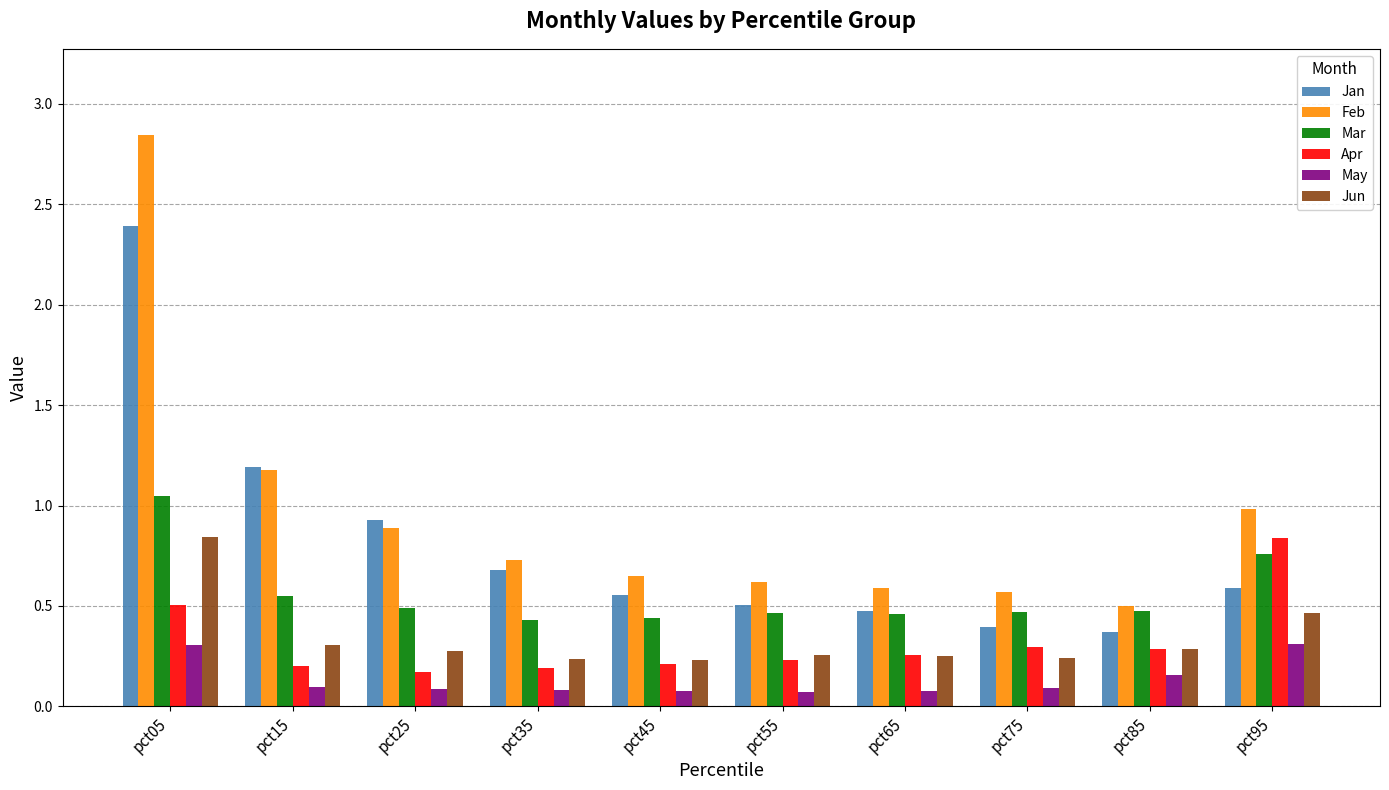

Is it true that May equals 0.2 at pct85?

True